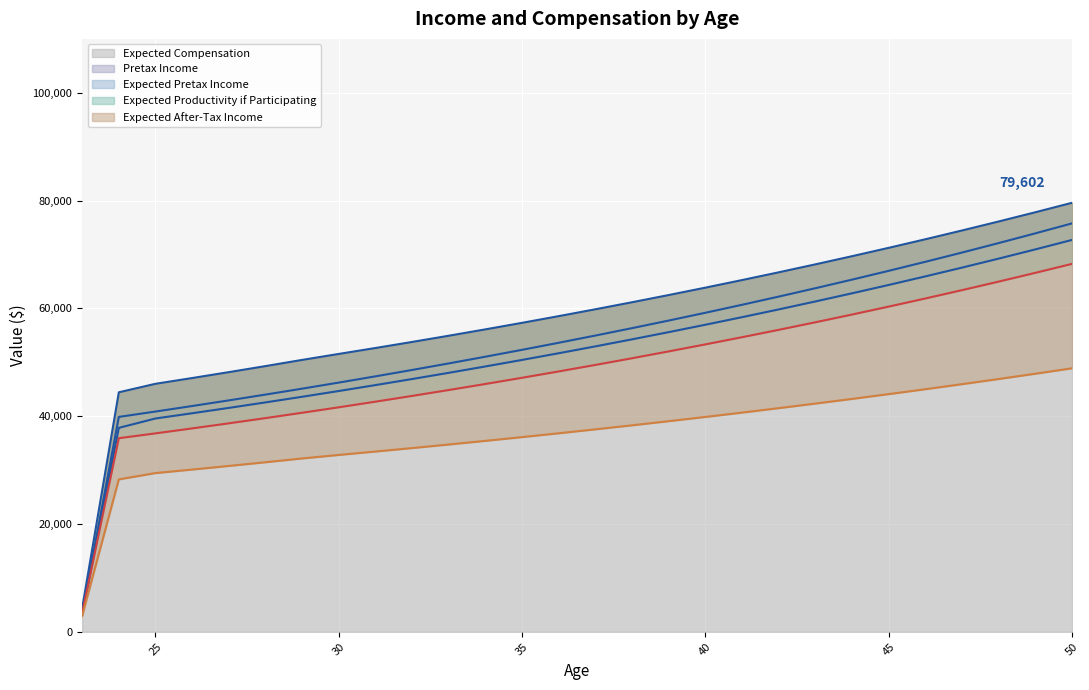

Reading left to right, list all the values displayed in this chart.

Pretax Income: 23=3392.8	24=39879.9	25=40876.9	26=41898.8	27=42946.3	28=44020.0	29=45120.5	30=46248.5	31=47404.7	32=48589.8	33=49804.6	34=51049.7	35=52325.9	36=53634.1	37=54974.9	38=56349.3	39=57758.0	40=59202.0	41=60682.0	42=62199.1	43=63754.1	44=65347.9	45=66981.6	46=68656.1	47=70372.5	48=72131.9	49=73935.1	50=75783.5
Expected Pretax Income: 23=3202.8	24=37846.1	25=39587.8	26=40557.6	27=41551.7	28=42570.6	29=43614.9	30=44685.4	31=45782.7	32=46907.3	33=48060.1	34=49241.7	35=50452.9	36=51694.3	37=52966.8	38=54271.1	39=55608.0	40=56978.3	41=58382.8	42=59822.5	43=61298.2	44=62810.8	45=64361.1	46=65950.3	47=67579.1	48=69248.7	49=70960.1	50=72714.2
Expected After-Tax Income: 23=2957.8	24=28289.3	25=29462.4	26=30115.5	27=30785.0	28=31471.3	29=32174.7	30=32827.1	31=33456.3	32=34101.4	33=34762.5	34=35440.1	35=36134.7	36=36846.7	37=37576.5	38=38324.5	39=39091.2	40=39877.0	41=40682.6	42=41508.2	43=42354.5	44=43222.0	45=44111.1	46=45022.5	47=45956.6	48=46914.2	49=47895.6	50=48901.6
Expected Compensation: 23=4359.8	24=44444.9	25=46021.8	26=47089.0	27=48182.8	28=49304.0	29=50453.2	30=51562.6	31=52660.2	32=53785.3	33=54938.6	34=56120.6	35=57332.2	36=58574.1	37=59847.1	38=61151.8	39=62489.2	40=63860.1	41=65265.2	42=66705.4	43=68181.6	44=69694.7	45=71245.7	46=72835.4	47=74464.9	48=76135.1	49=77847.1	50=79601.9
Expected Productivity if Participating: 23=3460.2	24=35928.7	25=36827.0	26=37747.6	27=38691.3	28=39658.6	29=40650.1	30=41666.3	31=42708.0	32=43775.7	33=44870.1	34=45991.8	35=47141.6	36=48320.2	37=49528.2	38=50766.4	39=52035.5	40=53336.4	41=54669.8	42=56036.6	43=57437.5	44=58873.4	45=60345.3	46=61853.9	47=63400.2	48=64985.2	49=66609.9	50=68275.1